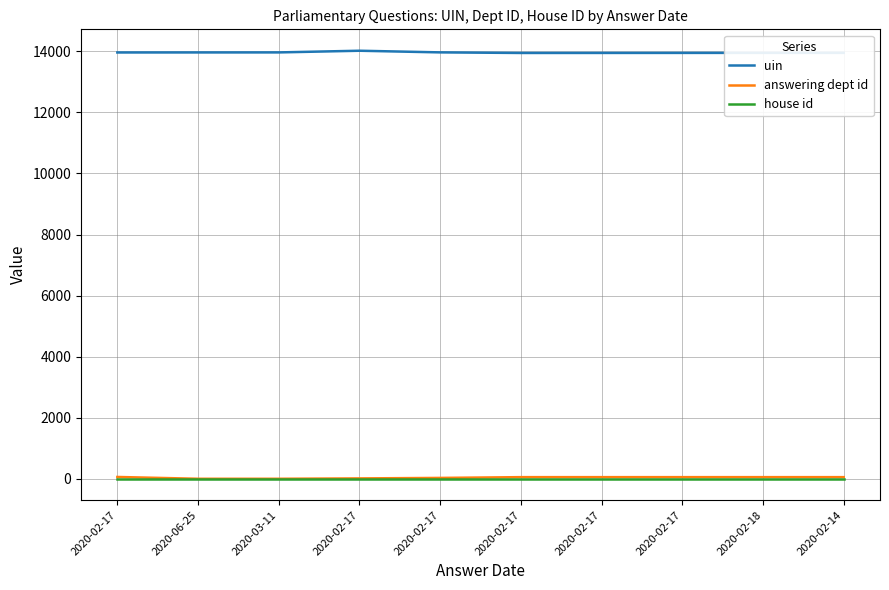

How many lines are shown in the chart?

3